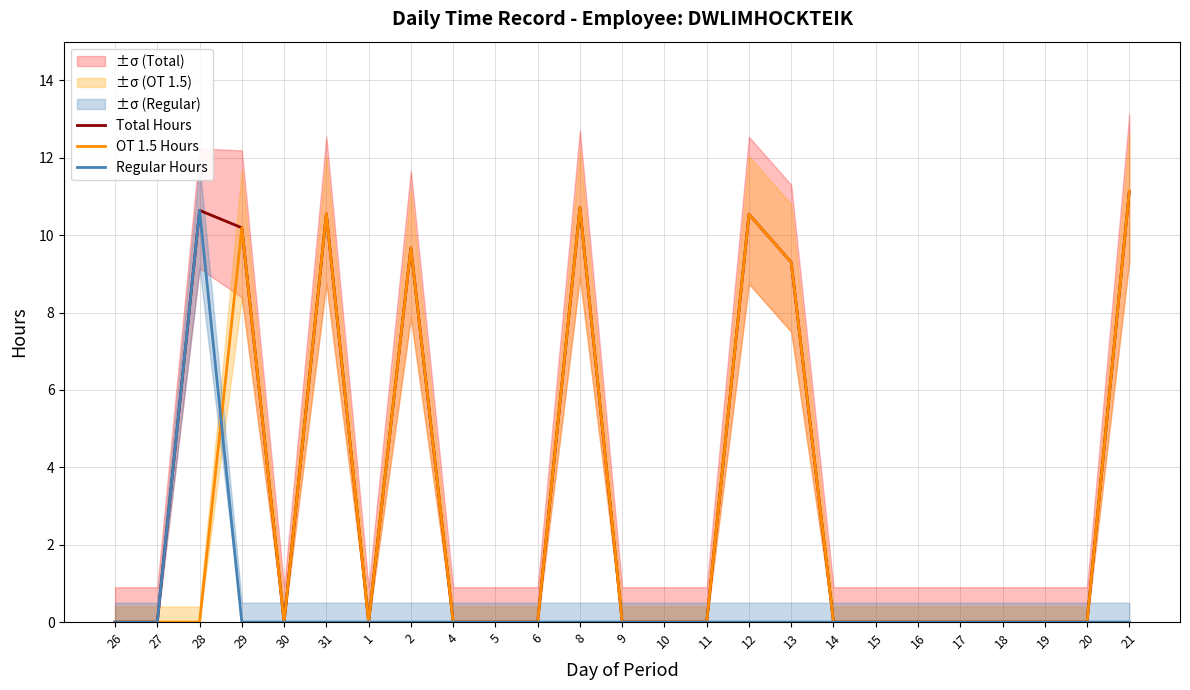

The value of OT 1.5 Hours at 30 is 0.0. True or false?

True